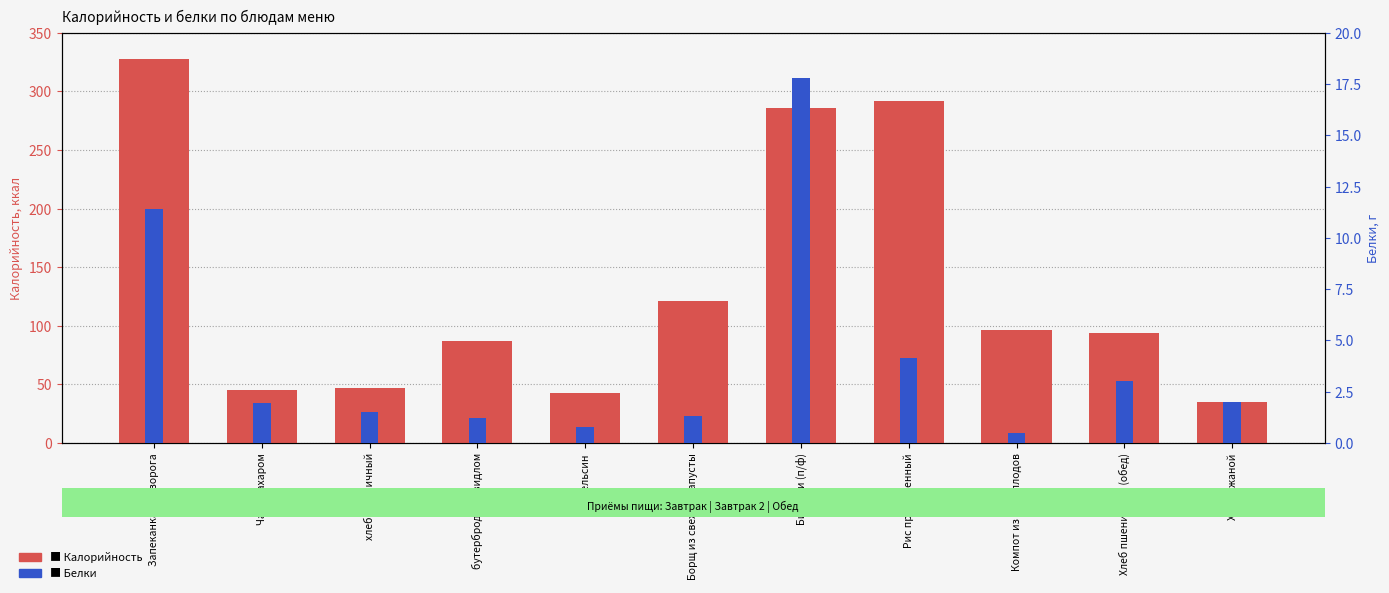

Which category has the lowest value across all series?

Компот из св/м плодов